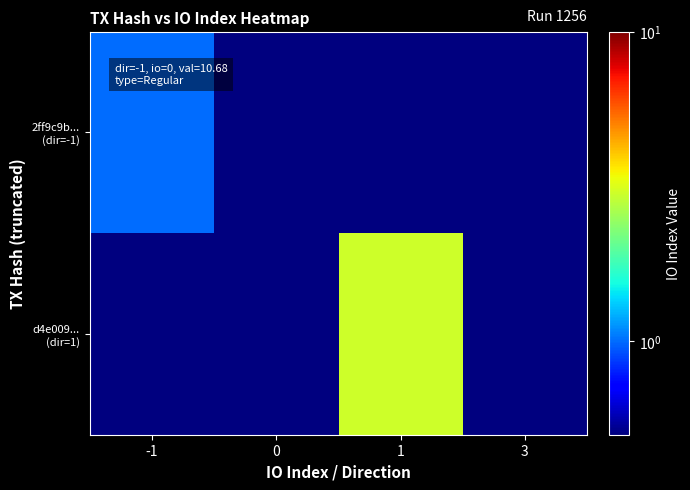

Rank the series at 3 from lowest to highest value.

2ff9c9b... (dir=-1), d4e009... (dir=1)